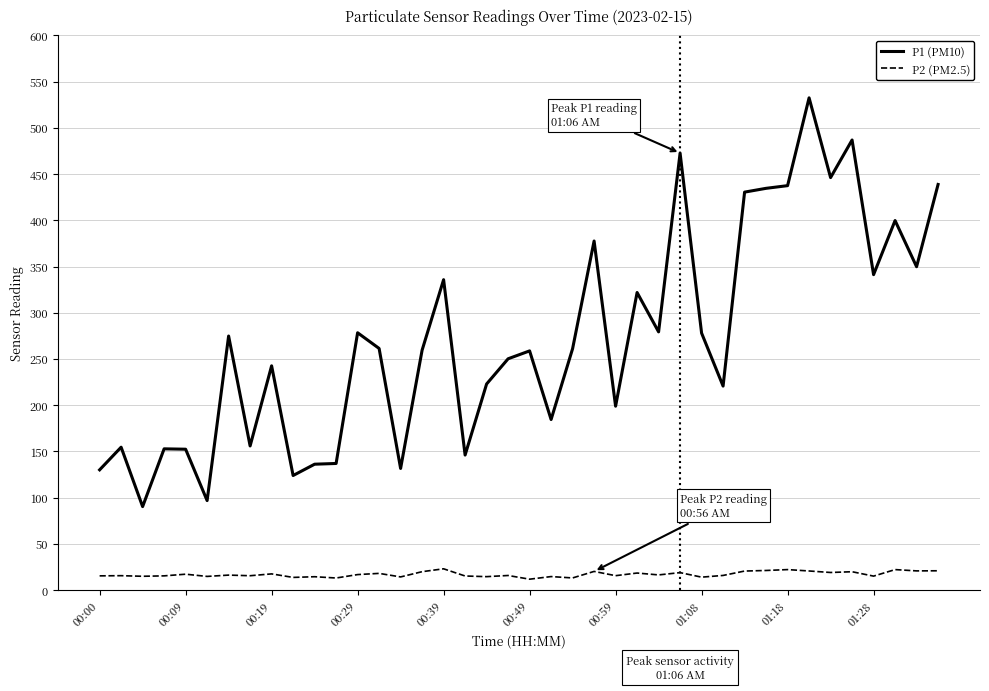

What is the maximum value for P1 (PM10)?

532.5